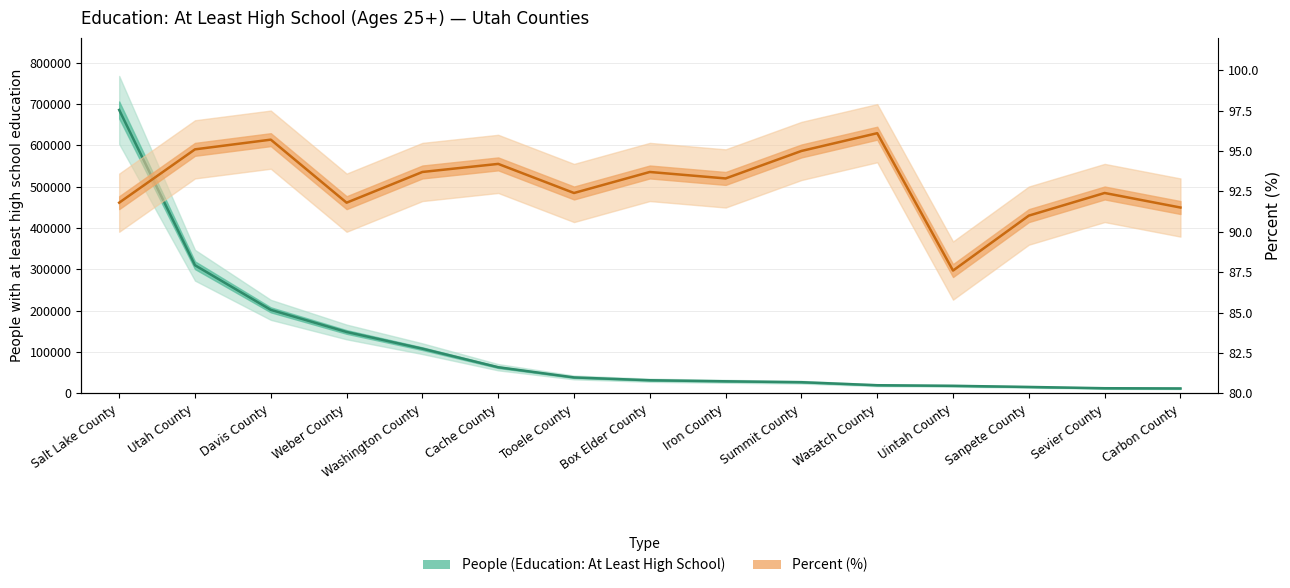

True or false: People (Education) and Percent cross at least once.

False